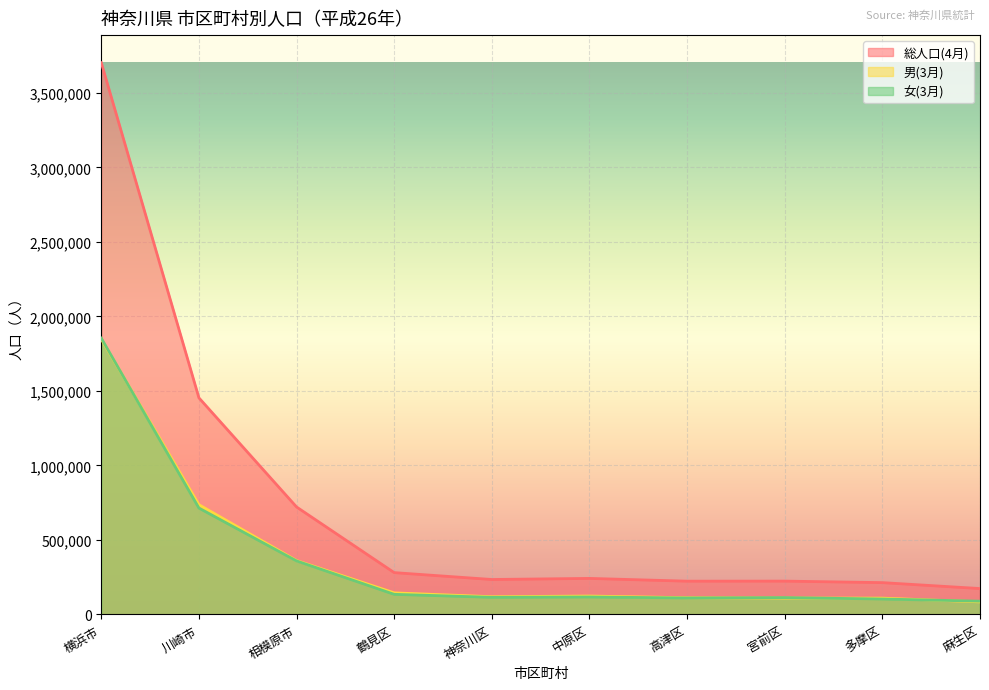

What position from the left is 鶴見区?

4